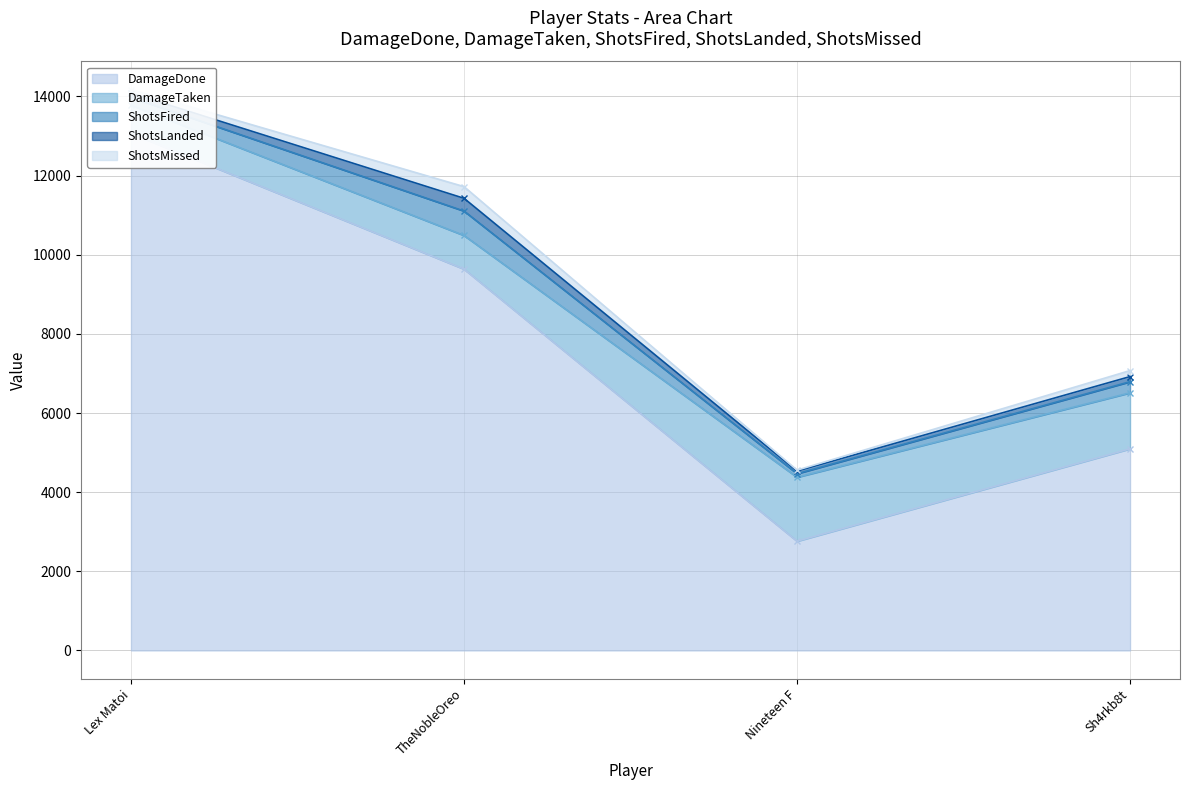

At which category does the chart reach its peak across all series?

Lex Matoi